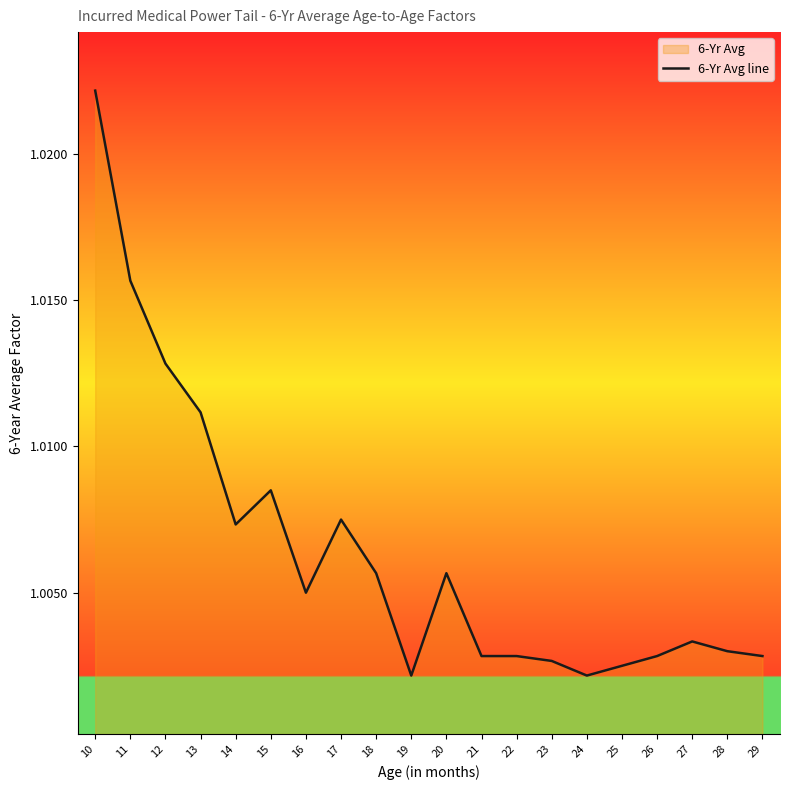

List the labels in order of value, largest first.

10, 11, 12, 13, 15, 17, 14, 18, 20, 16, 27, 28, 21, 22, 26, 29, 23, 25, 19, 24